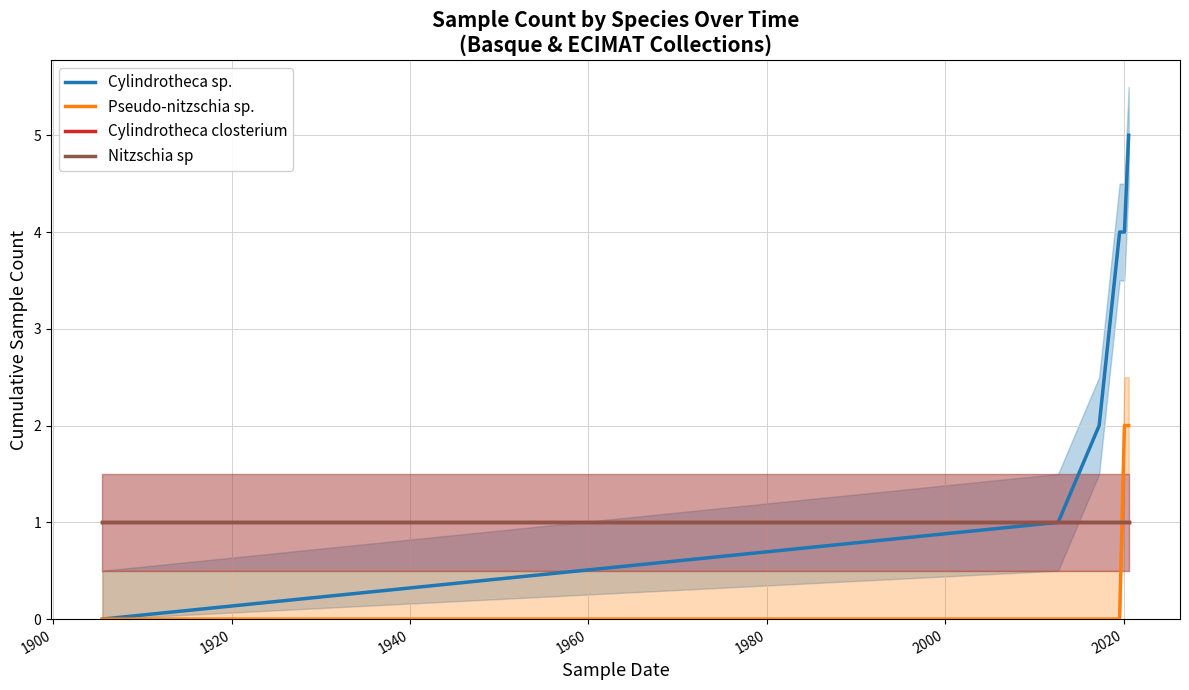

The value of Cylindrotheca closterium at 1940 is 1. True or false?

False